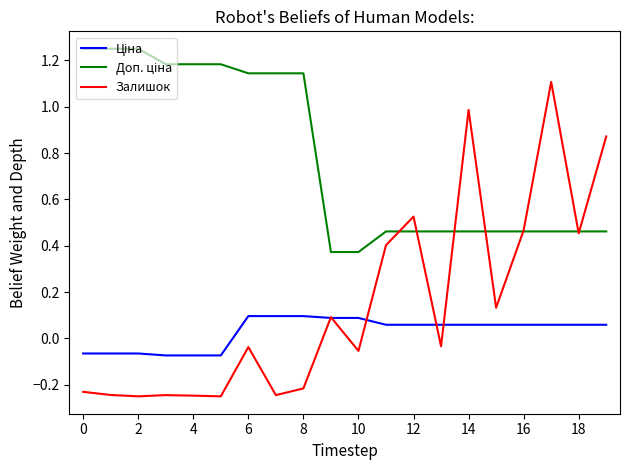

Which series has the largest range (max minus min)?

Залишок